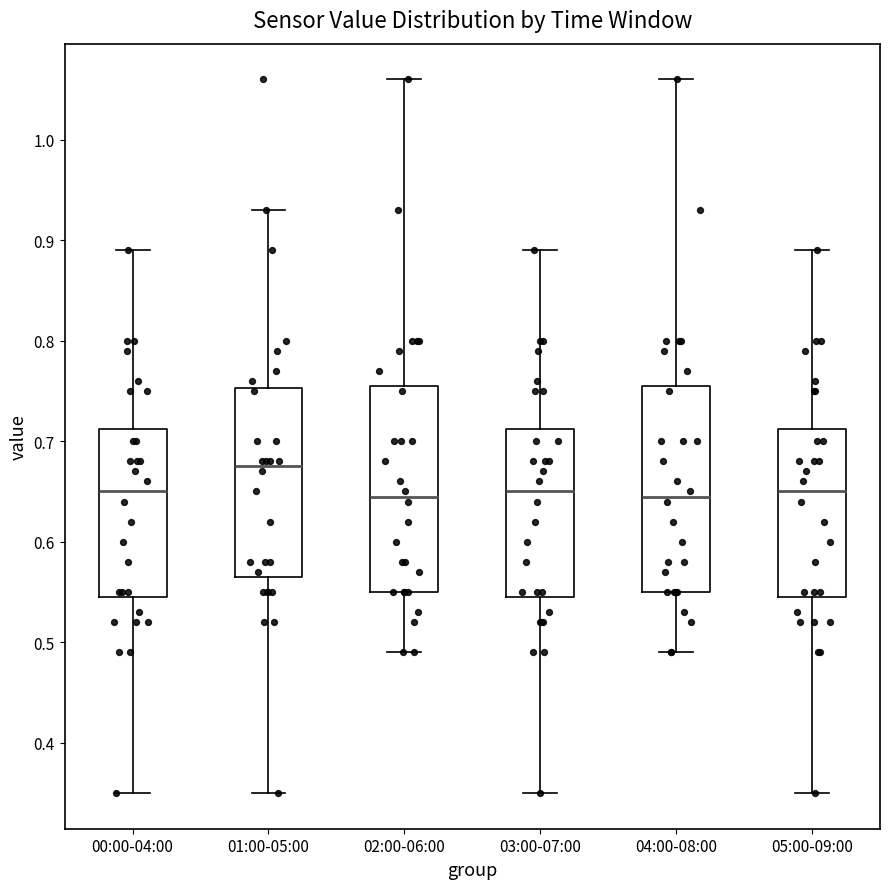

Reading left to right, transcribe this box plot: for each box, give where its median line is, the range the box spans, and where its two whiskers end, as read against the y-axis. The values are not printed on the chart, so give them approximately, as read against the axis.

00:00-04:00: median 0.65, box 0.55 to 0.71, whiskers 0.35 to 0.89
01:00-05:00: median 0.68, box 0.57 to 0.75, whiskers 0.35 to 0.93
02:00-06:00: median 0.65, box 0.55 to 0.76, whiskers 0.49 to 1.06
03:00-07:00: median 0.65, box 0.55 to 0.71, whiskers 0.35 to 0.89
04:00-08:00: median 0.65, box 0.55 to 0.76, whiskers 0.49 to 1.06
05:00-09:00: median 0.65, box 0.55 to 0.71, whiskers 0.35 to 0.89